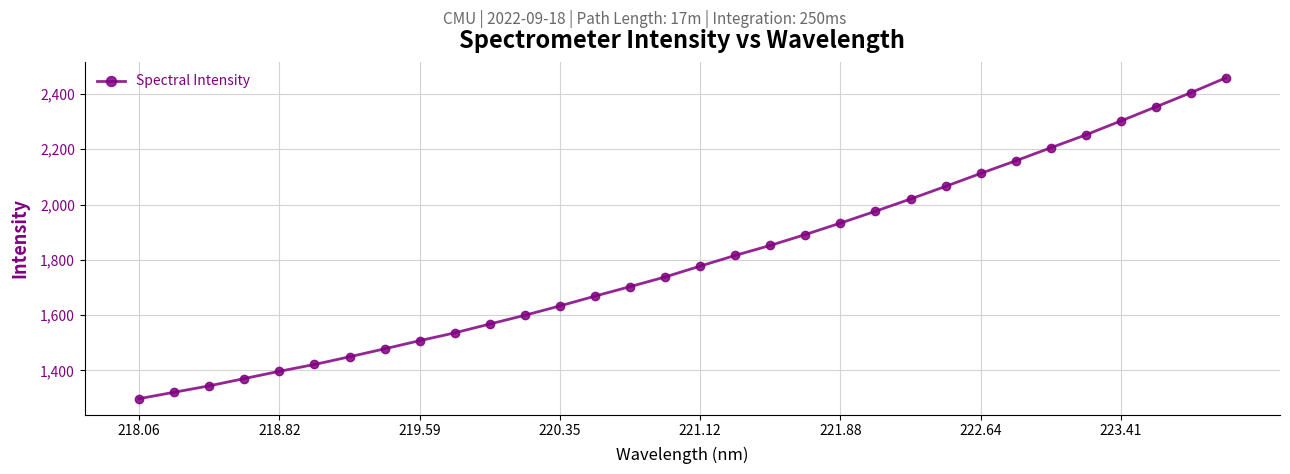

What is the value of the 15th point from the left?

1703.2